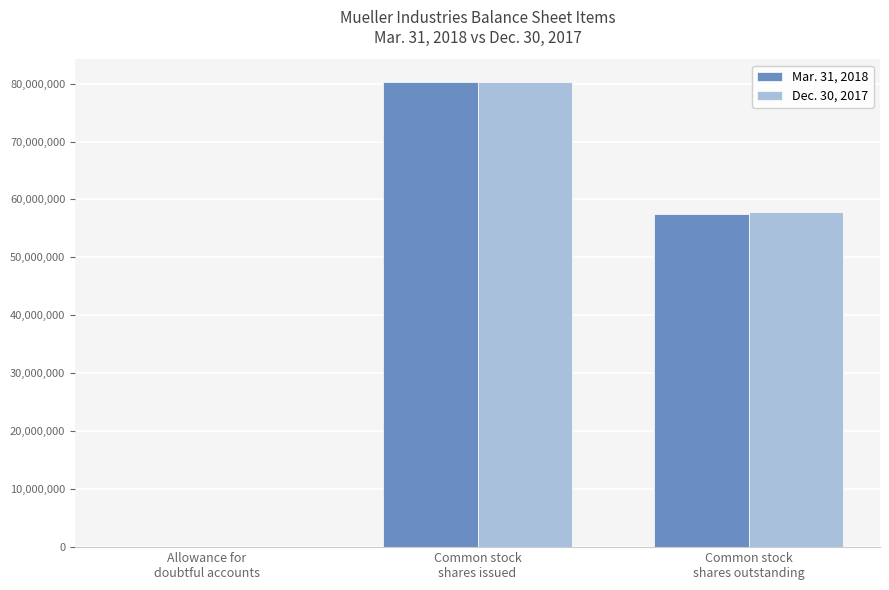

What is the difference between the Mar. 31, 2018 values at Allowance for
doubtful accounts and Common stock
shares outstanding?

57563811